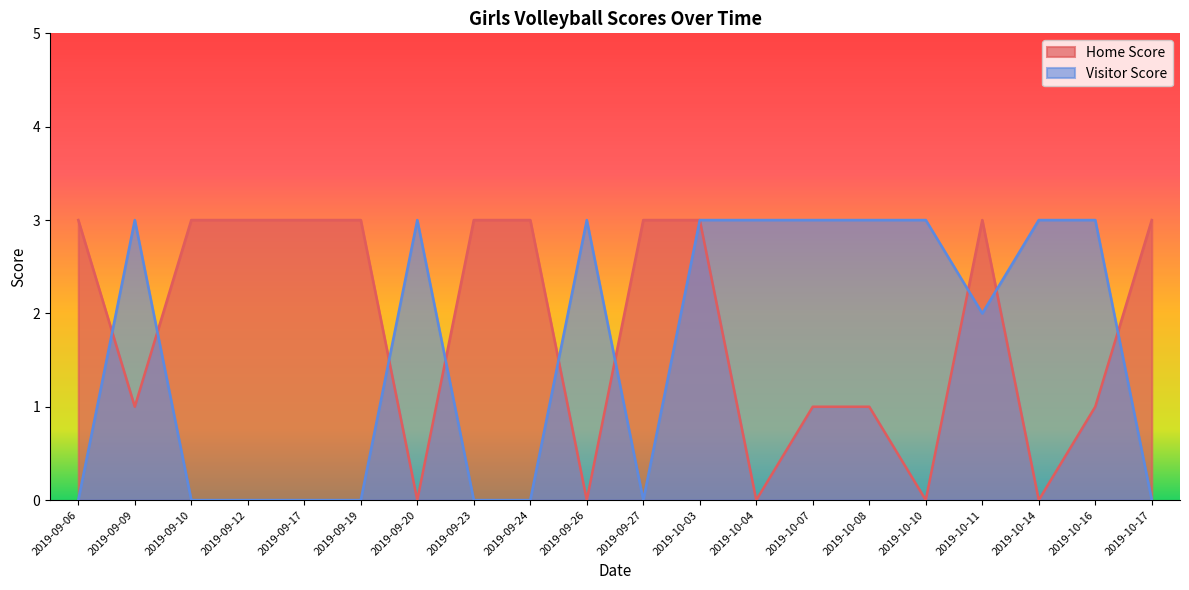

How many Home Score values are between 1 and 3?

15